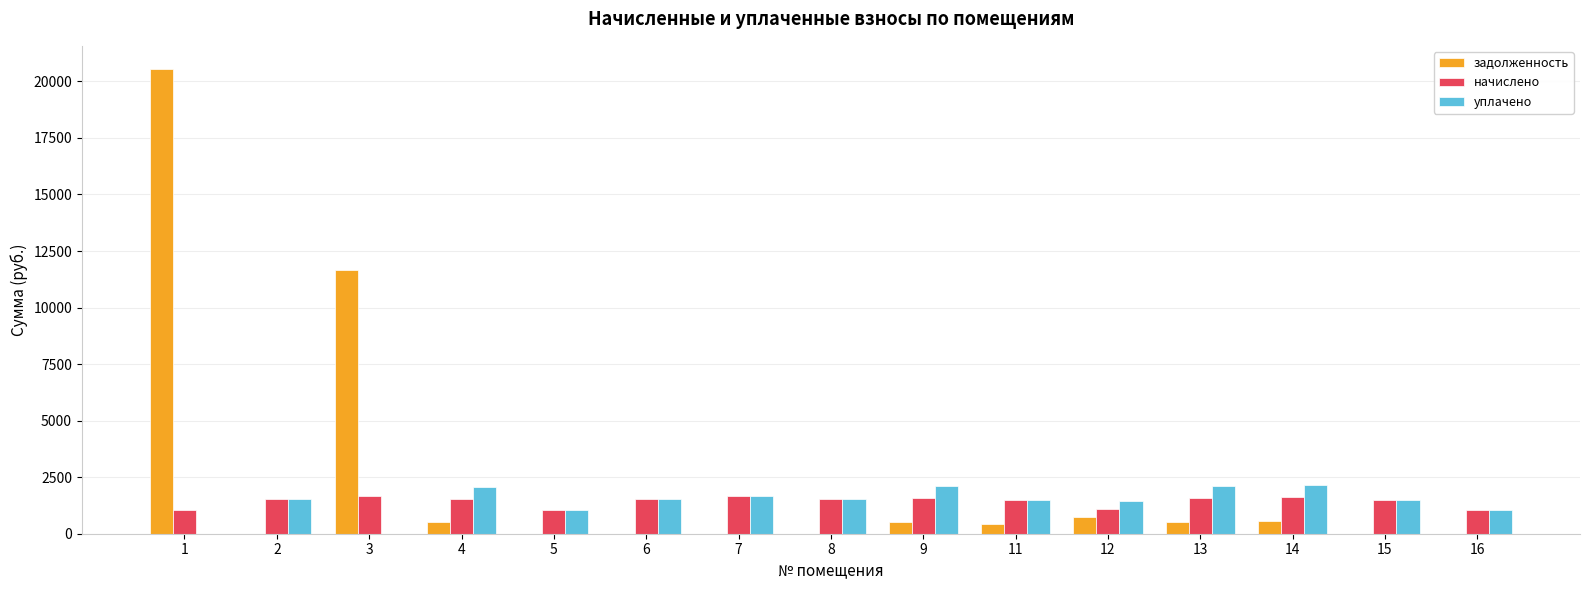

What is the sum of all начислено values?

21475.5